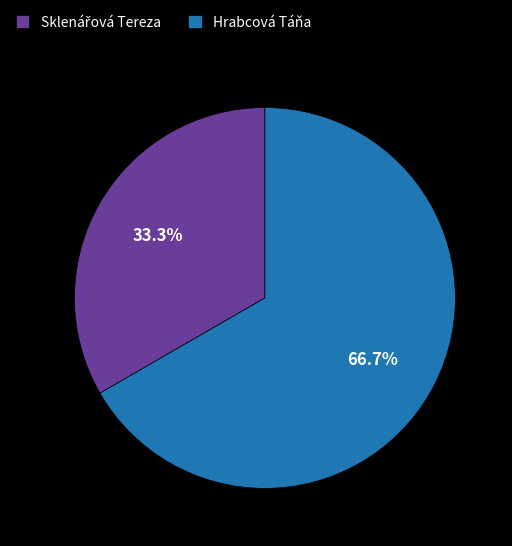

What portion of the pie excludes Hrabcová Táňa?

33.3%